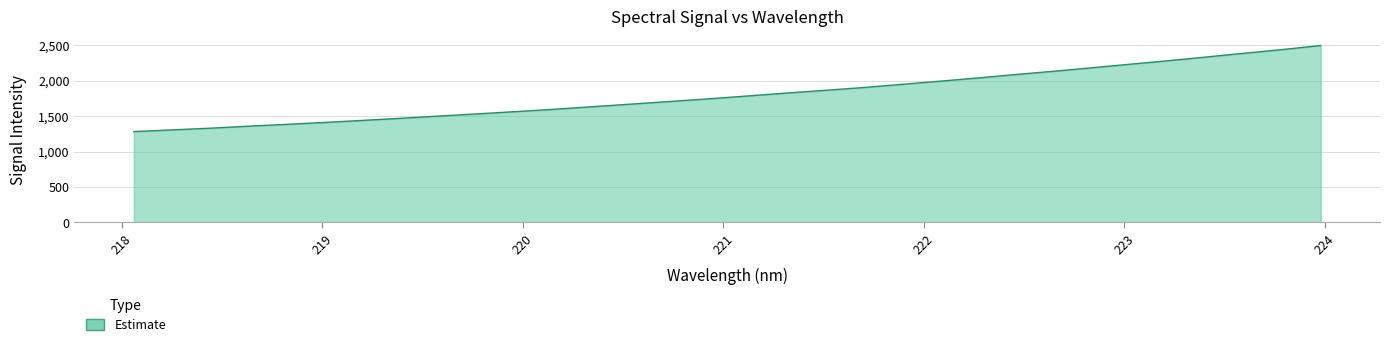

What is the maximum value shown in the chart?

2498.2